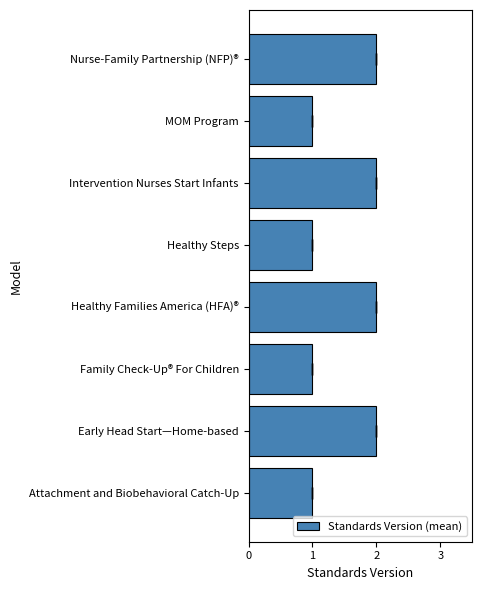

Count the values in the range 1 to 2.

8